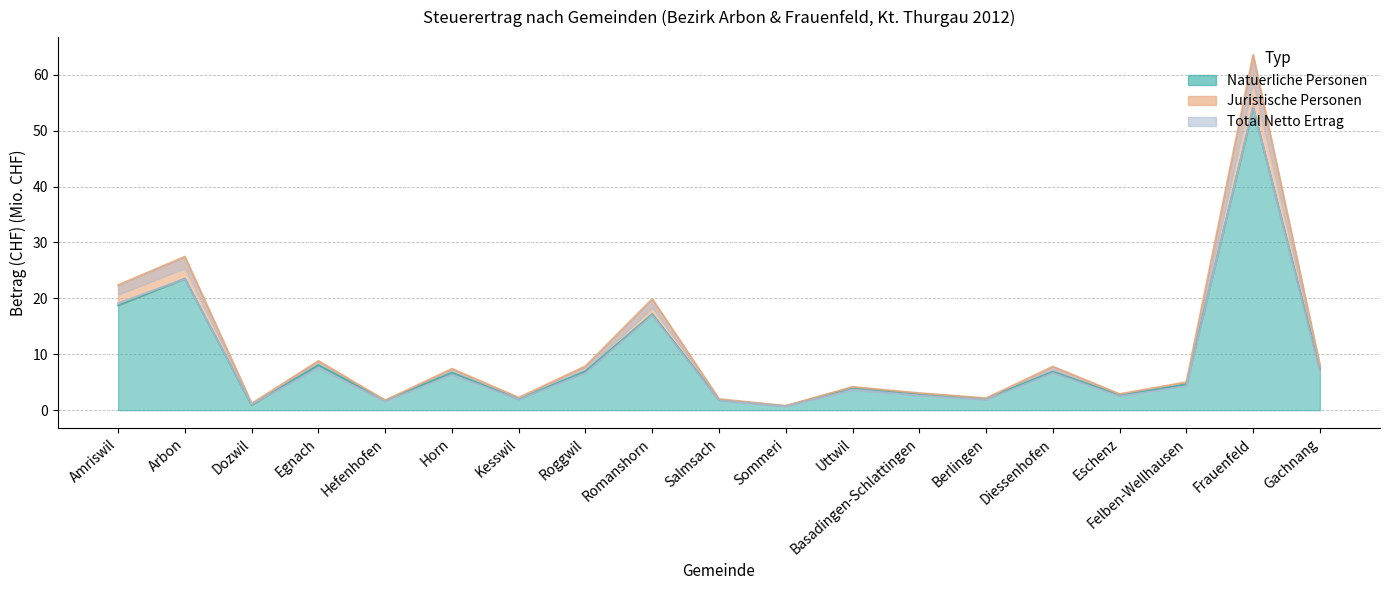

What is the difference between the second highest and second lowest values in the Total Netto Ertrag series?

26.3